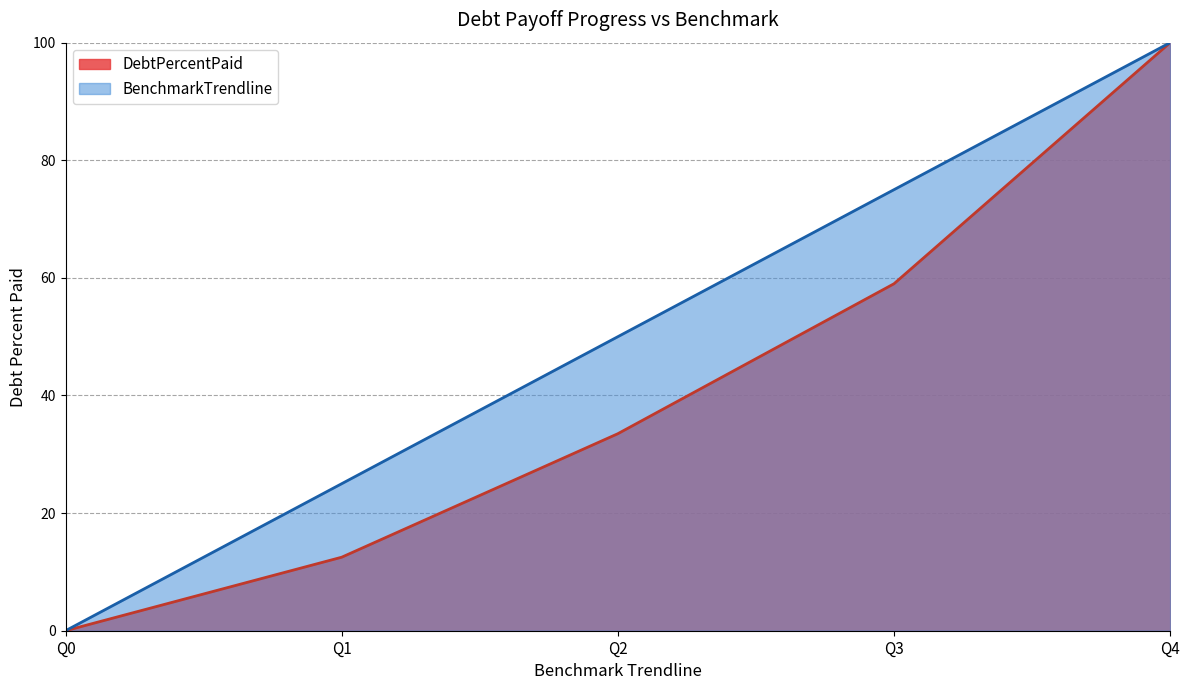

Does the chart display data point markers on the line(s)?

No